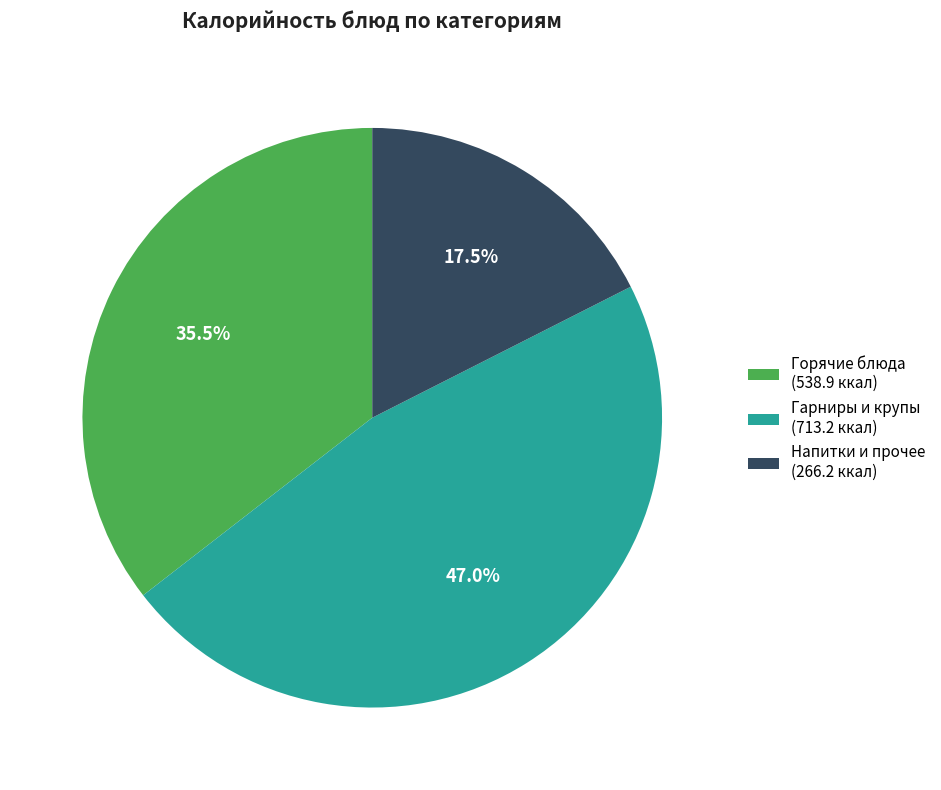

What is the ratio of the value at Гарниры и крупы (713.2 ккал) to the value at Напитки и прочее (266.2 ккал)?

2.7